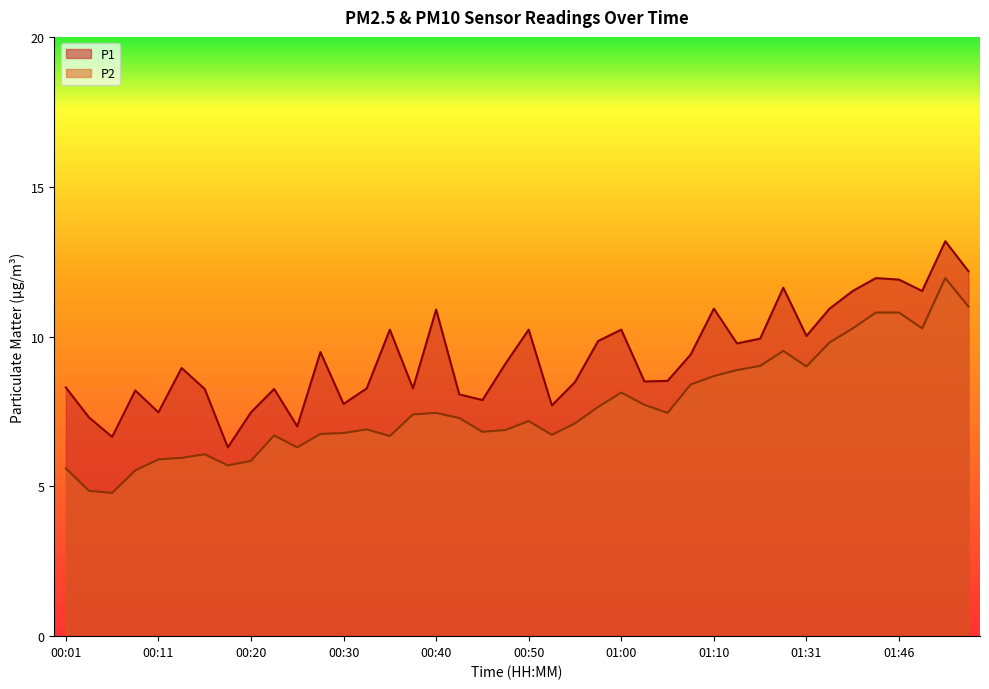

Which series has the widest spread of values?

P2